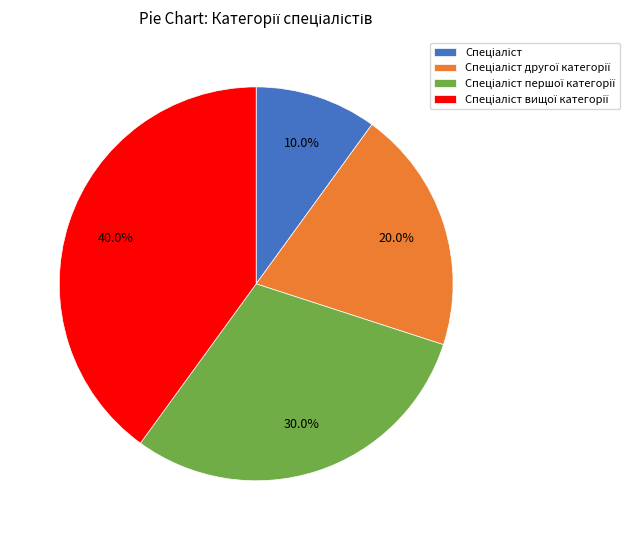

Does any single category account for the majority?

No